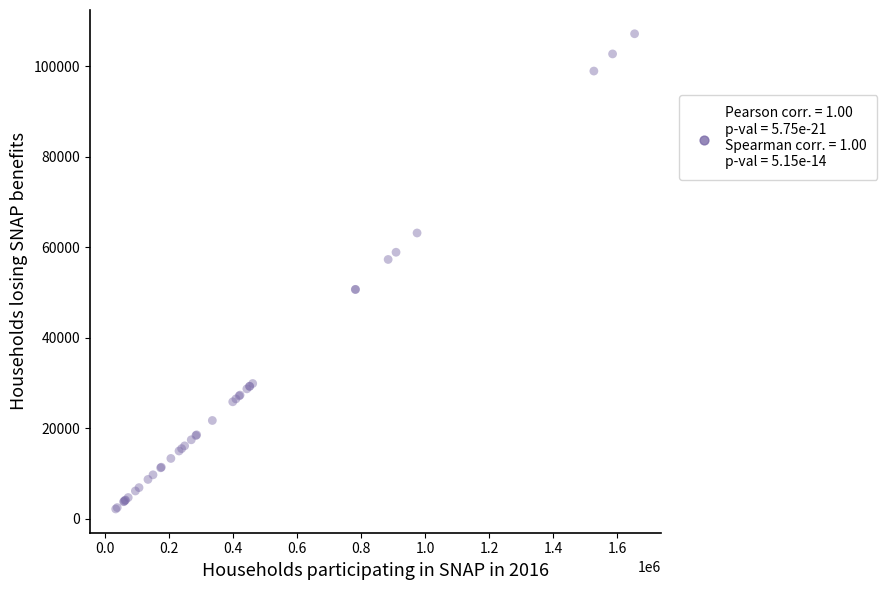

What Y value in the scatter plot is closest to 54654?

57284.0